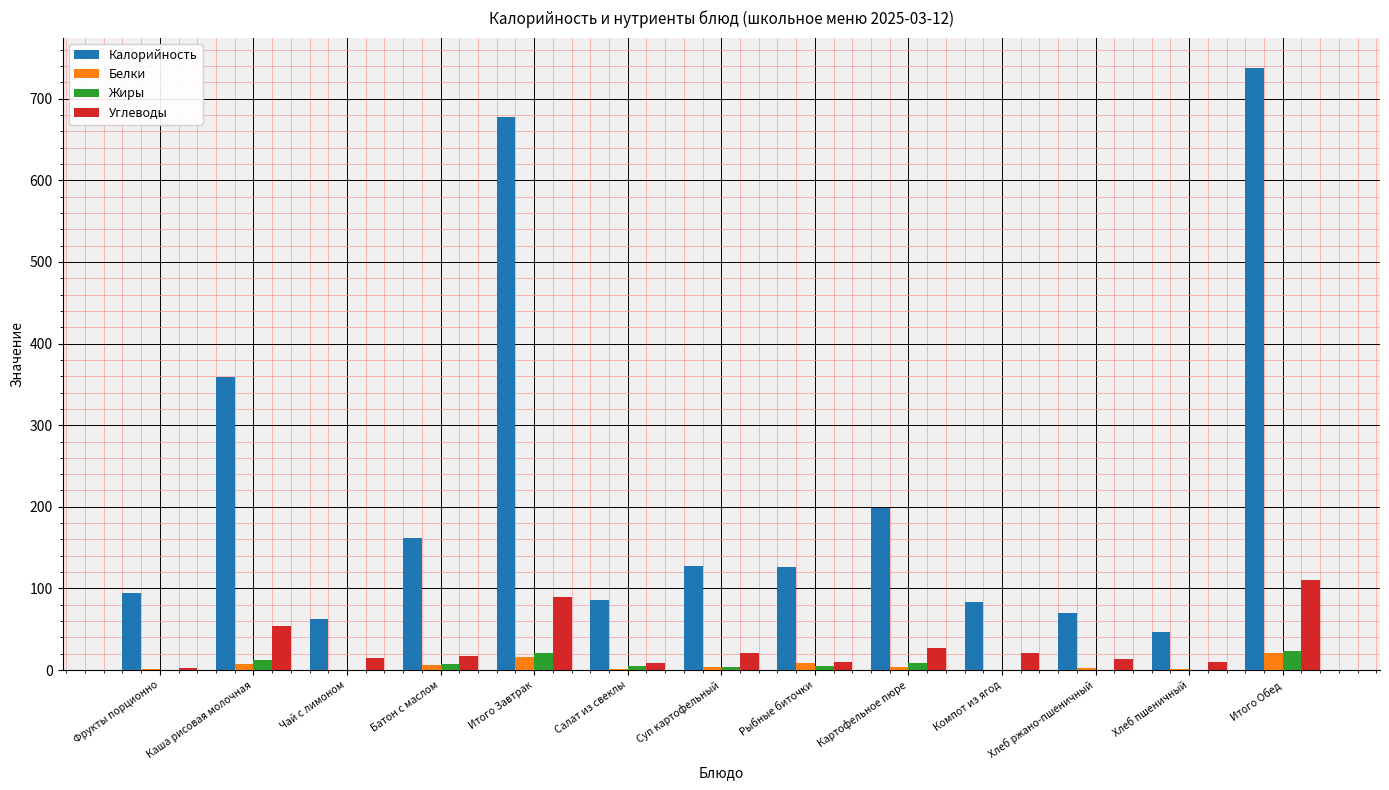

What is the total value across all series at Рыбные биточки?

150.1